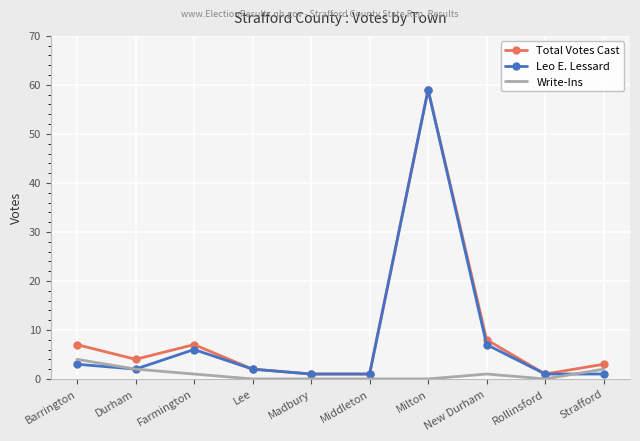

What is the spread (max minus min) of values at Milton?

59